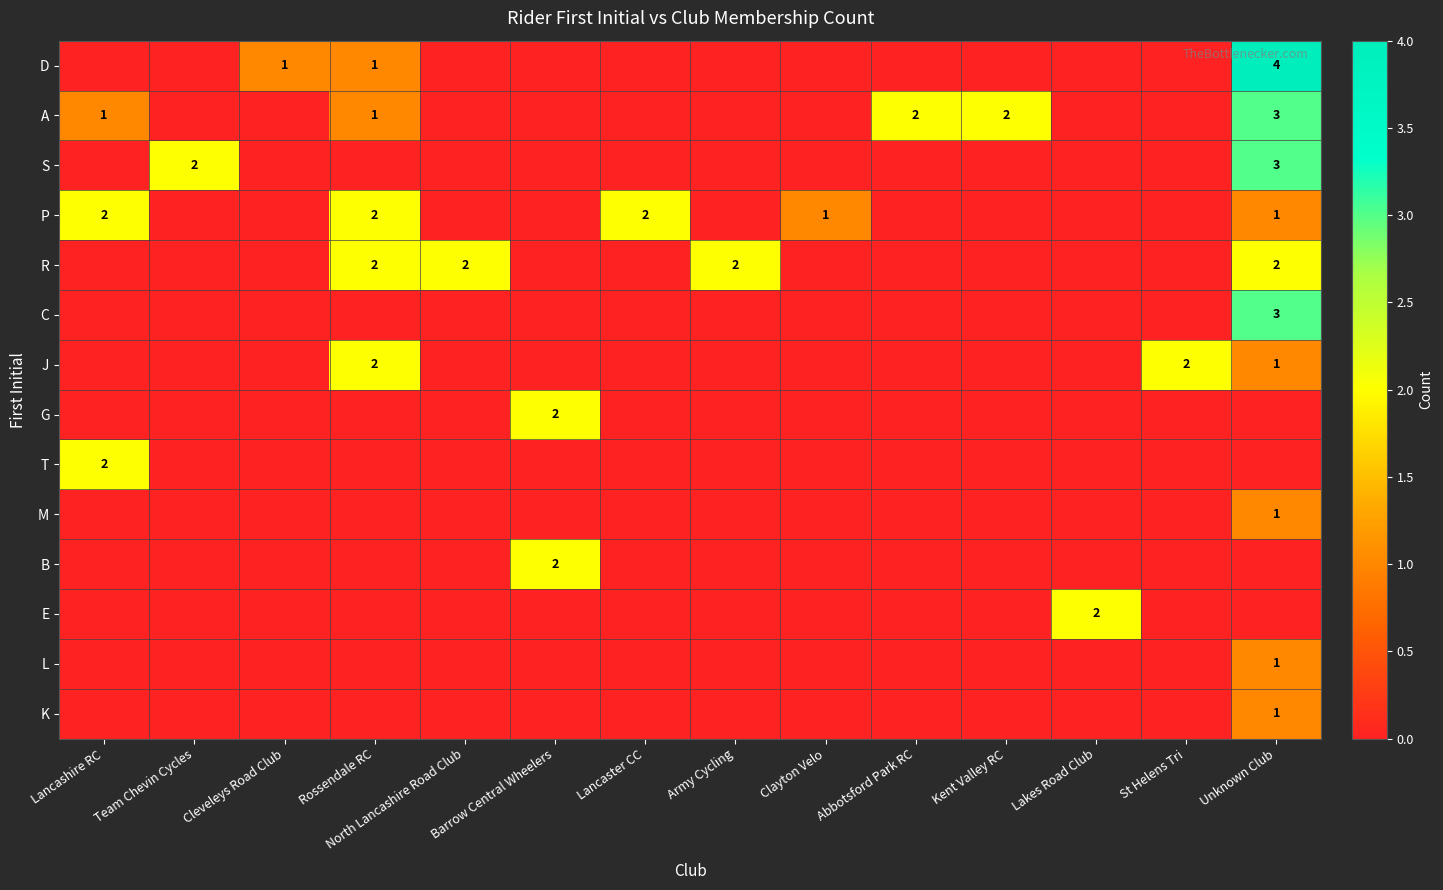

At how many categories does at least one series exceed 0?

14